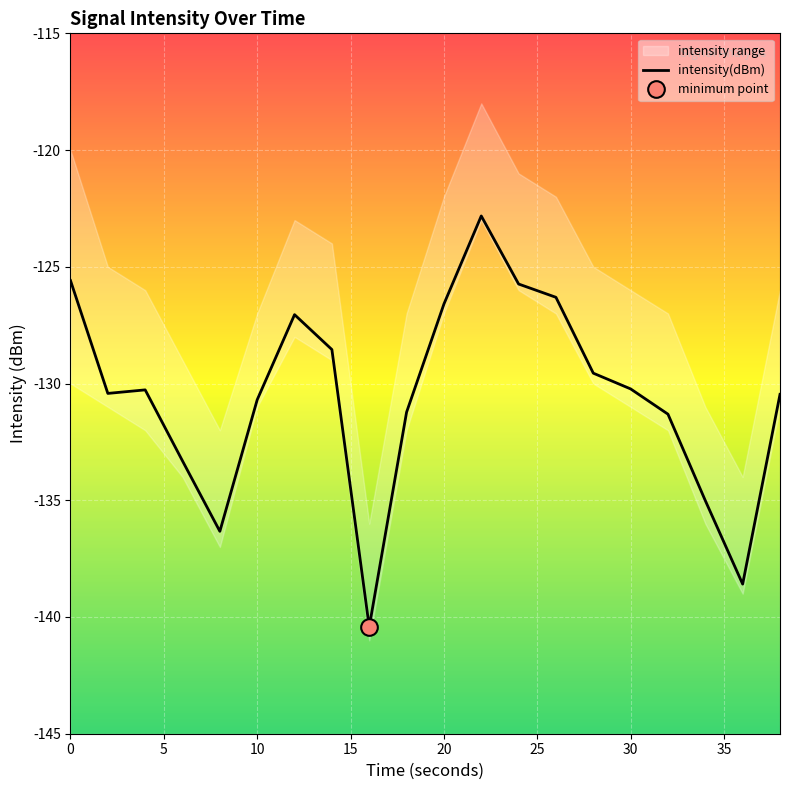

Is this an area chart (filled region under the line)?

No